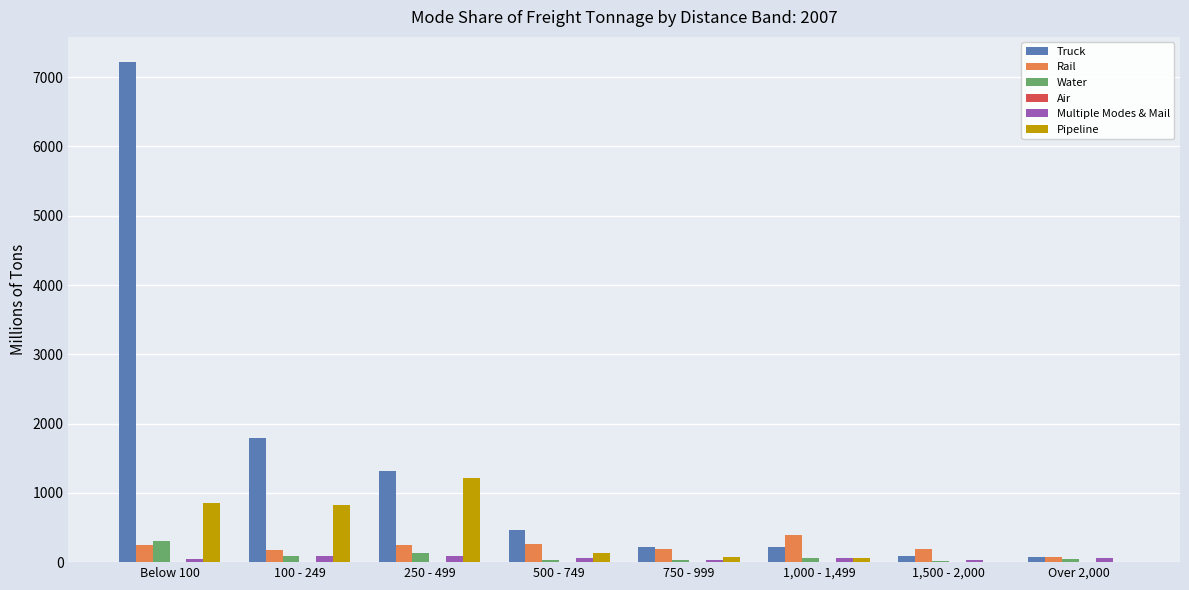

What is the sum of all Truck values?

11396.0